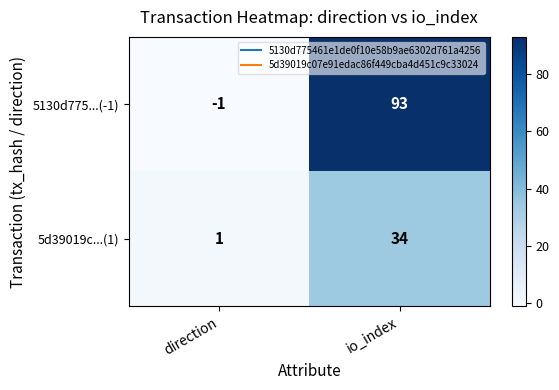

How many categories are shown in the chart?

2